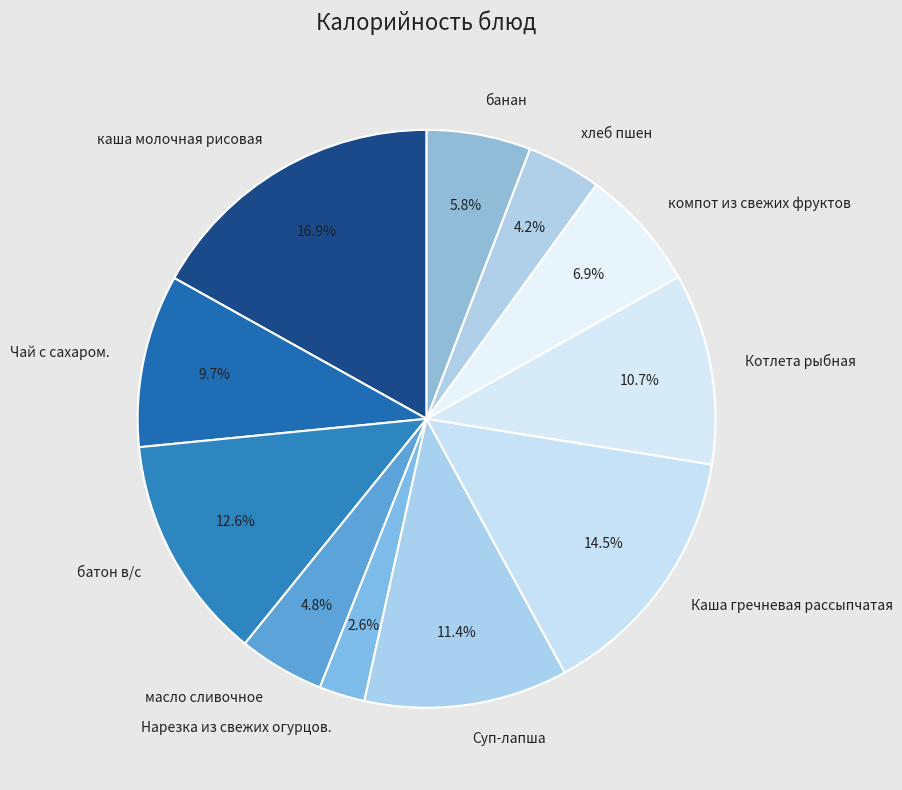

Is the sum of Суп-лапша and Нарезка из свежих огурцов. greater than half?

No